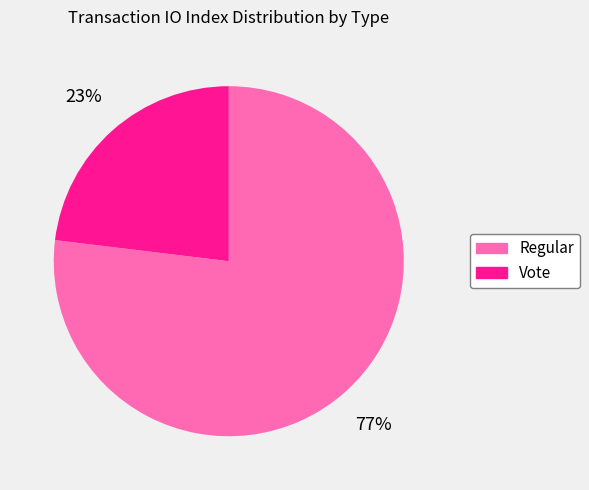

To the nearest percent, what is the difference between the Vote and Regular slice percentages?

54%